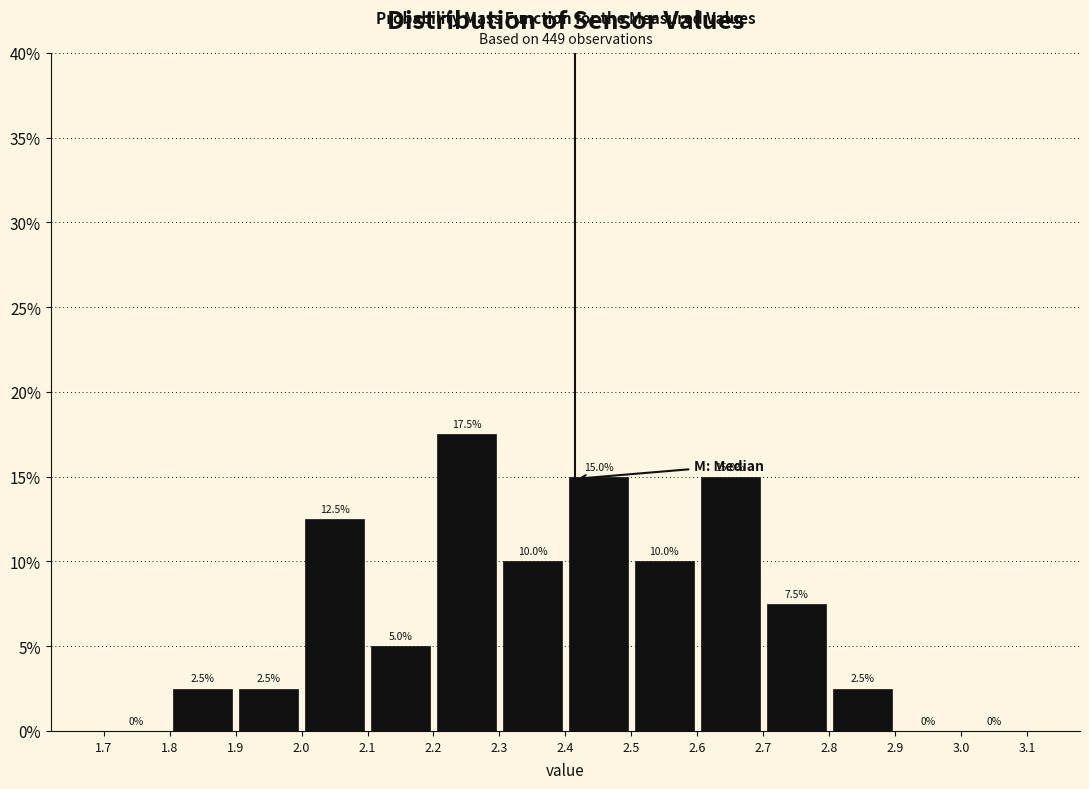

What is the height of the bar covering 2.5 to 2.6 on the x-axis?

10.0